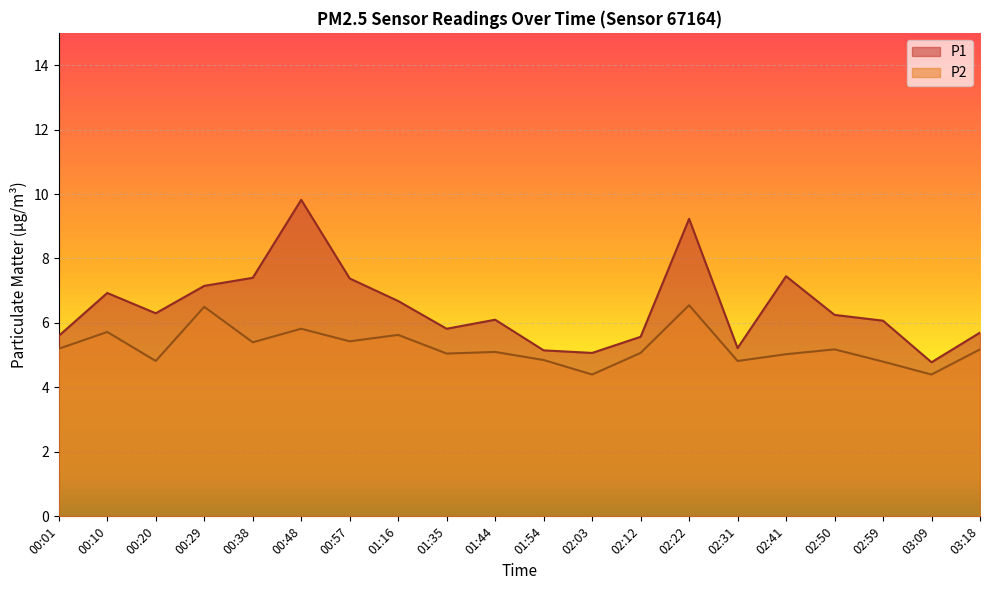

Which has a higher value, 00:48 or 00:20?

00:48